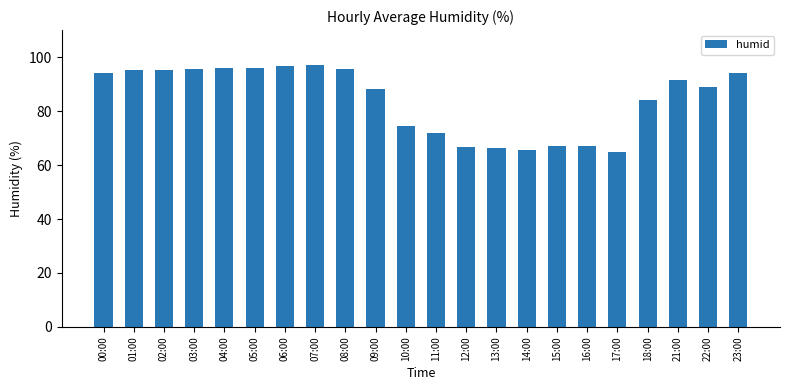

Approximately how many times larger is the value at 13:00 compared to 23:00?

0.7